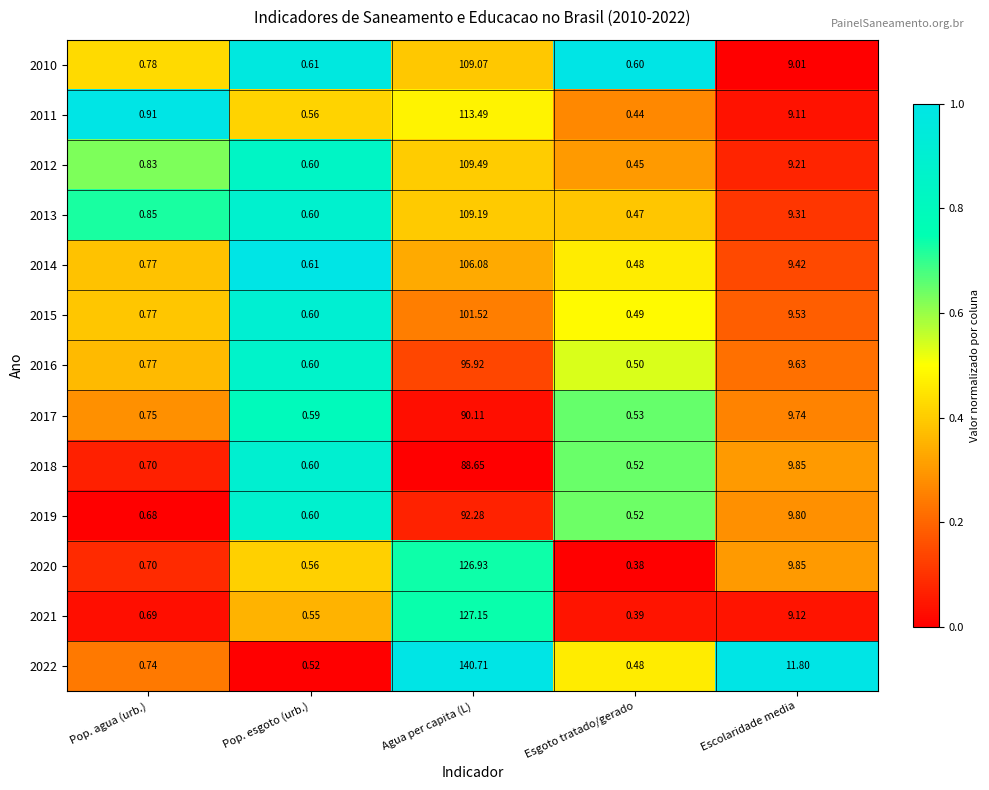

Is the value of 2011 at Pop. esgoto (urb.) greater than the value of 2022 at Agua per capita (L)?

No